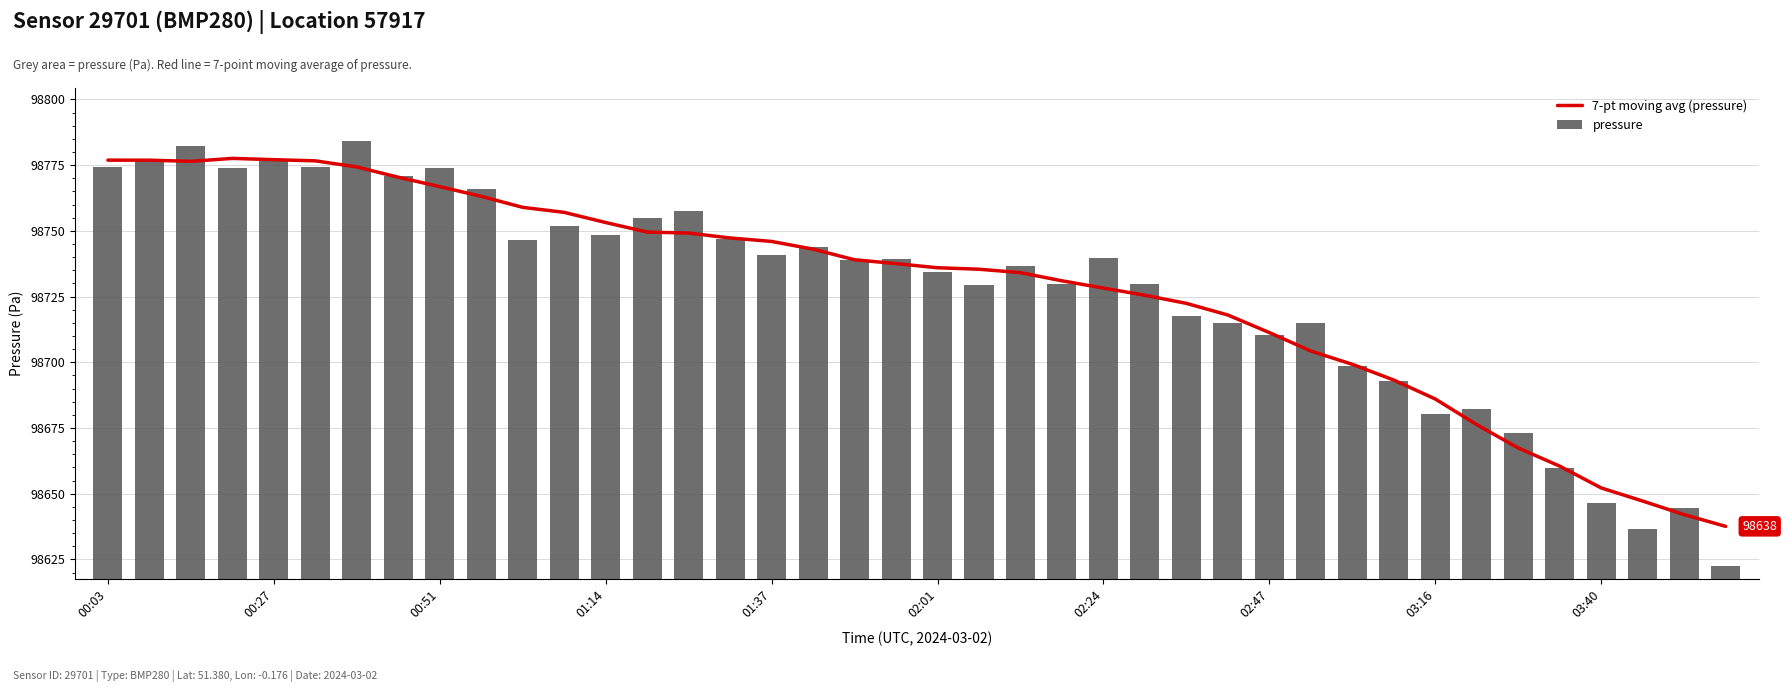

What is the difference between the maximum and minimum values in the 7-pt moving avg (pressure) series?

140.0